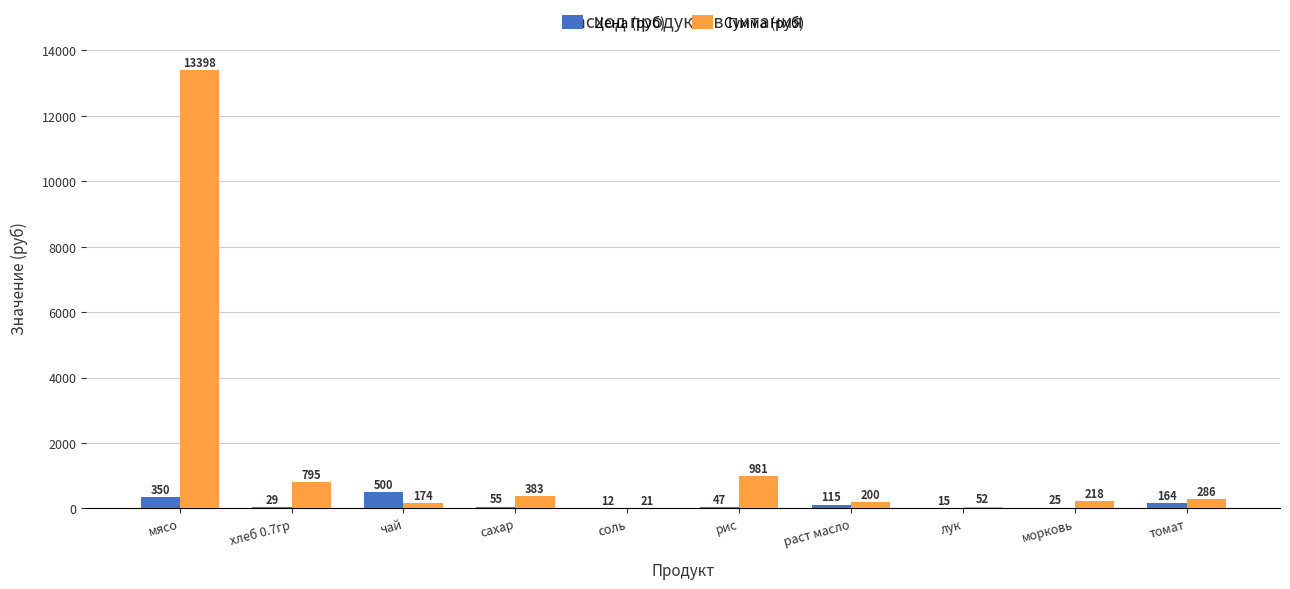

Where is Сумма (руб) nearest to the value 6709?

рис